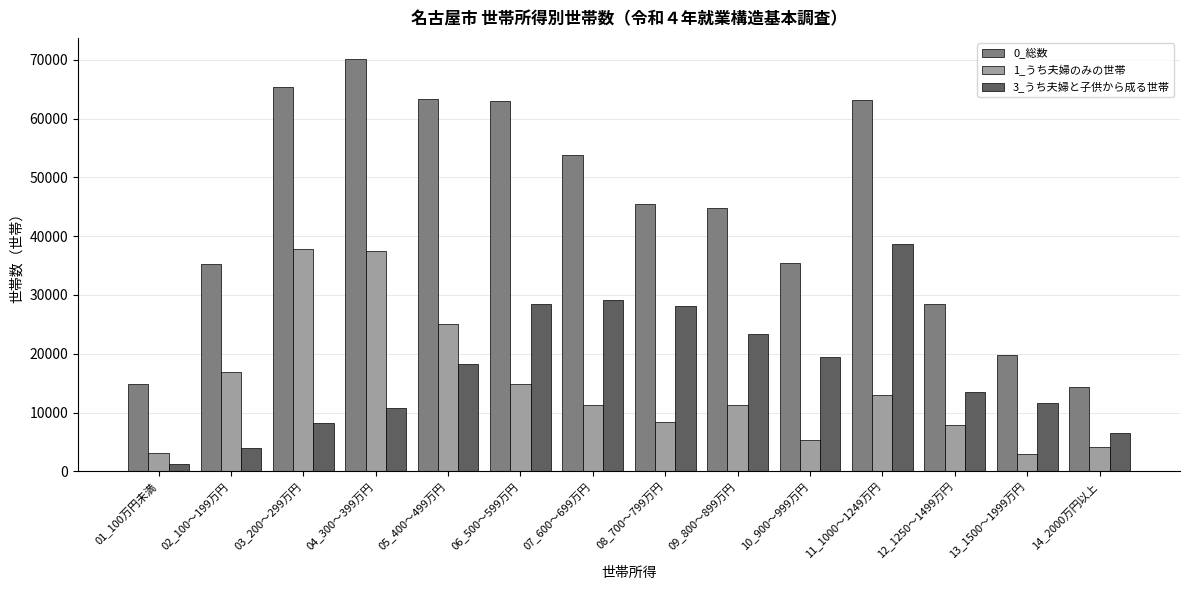

What are all the series names shown in the legend?

0_総数, 1_うち夫婦のみの世帯, 3_うち夫婦と子供から成る世帯